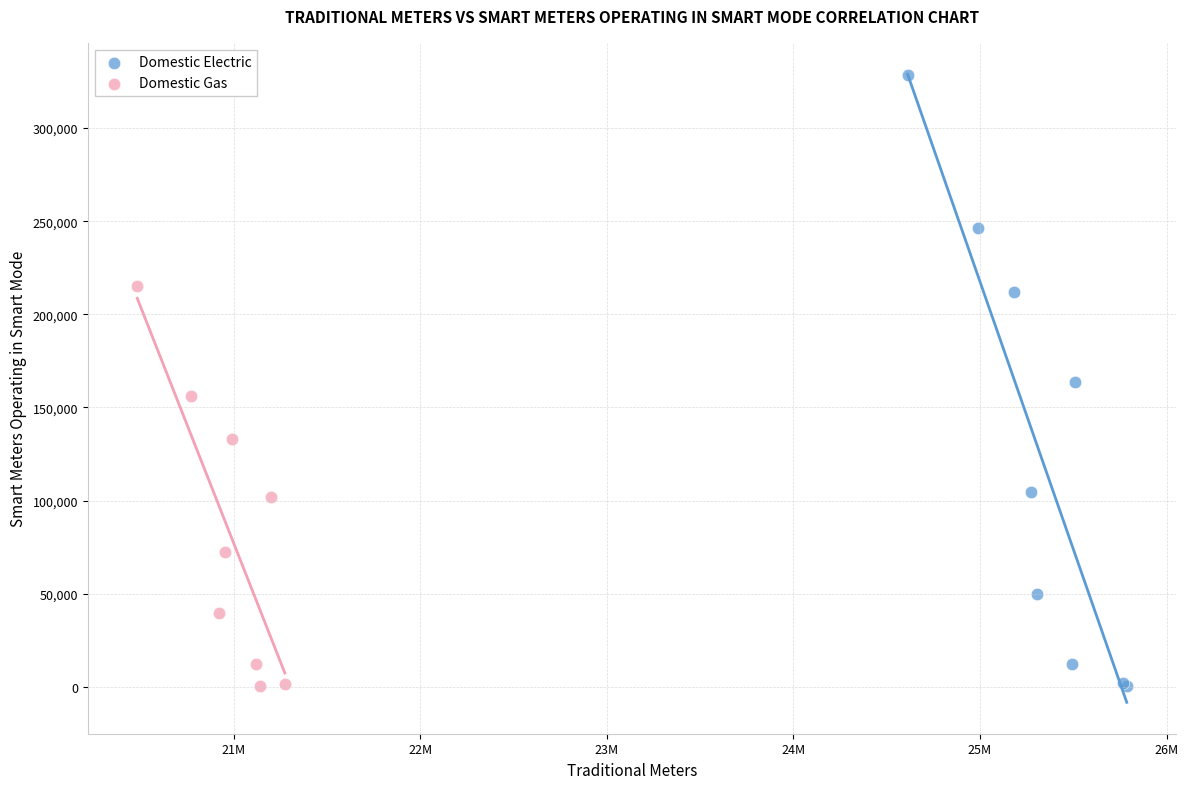

Which series reaches the maximum Y coordinate?

Domestic Electric